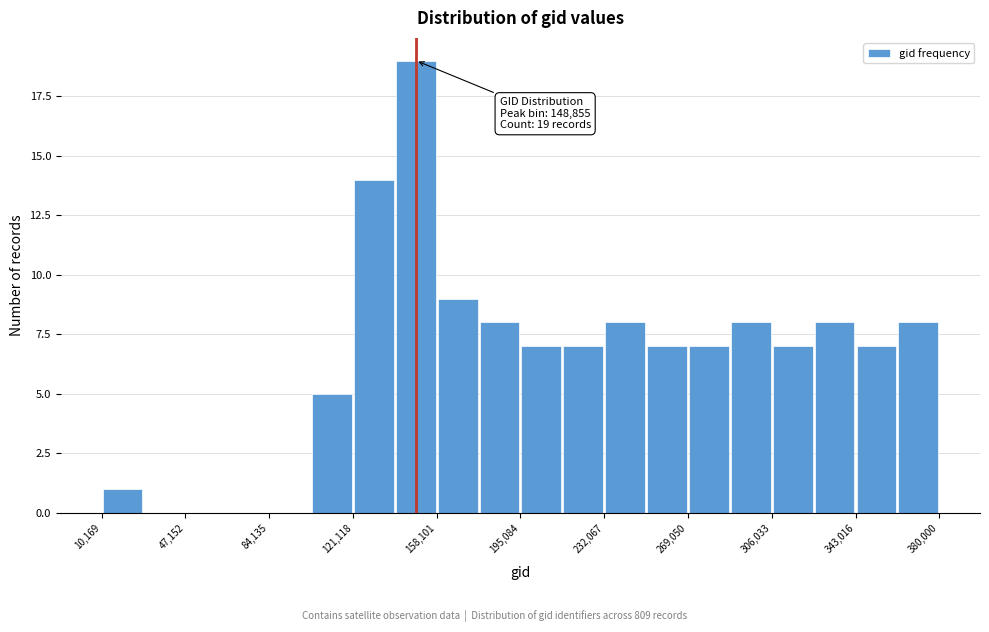

Around what value on the x-axis is the tallest bar? Give the approximate position of its centre, as read against the axis.

150000